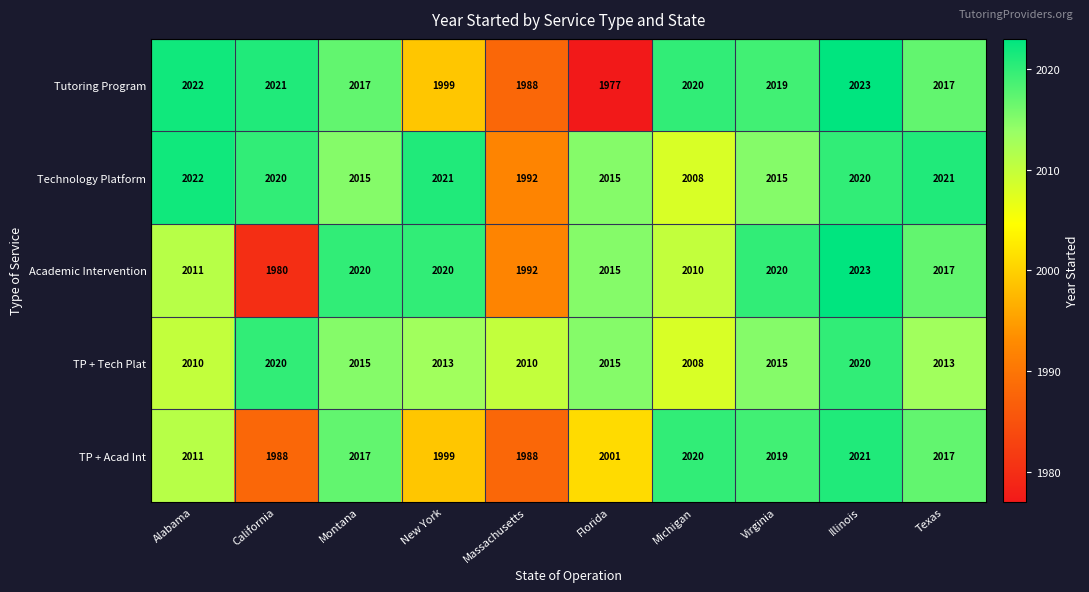

Which label corresponds to the smallest value in the chart?

Florida